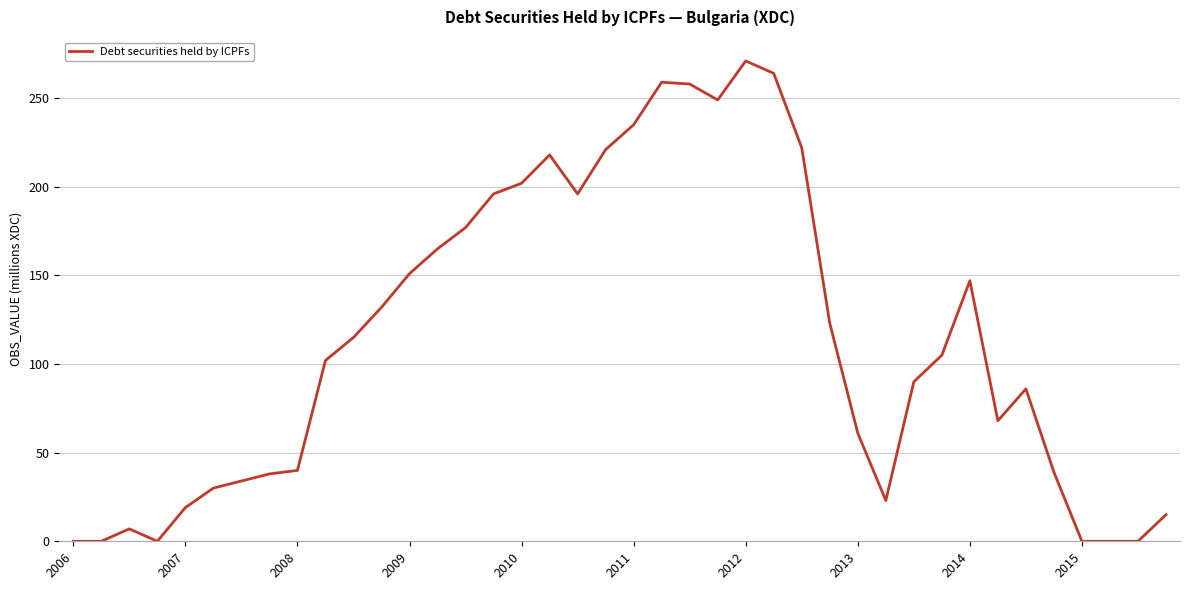

How many lines are shown in the chart?

1